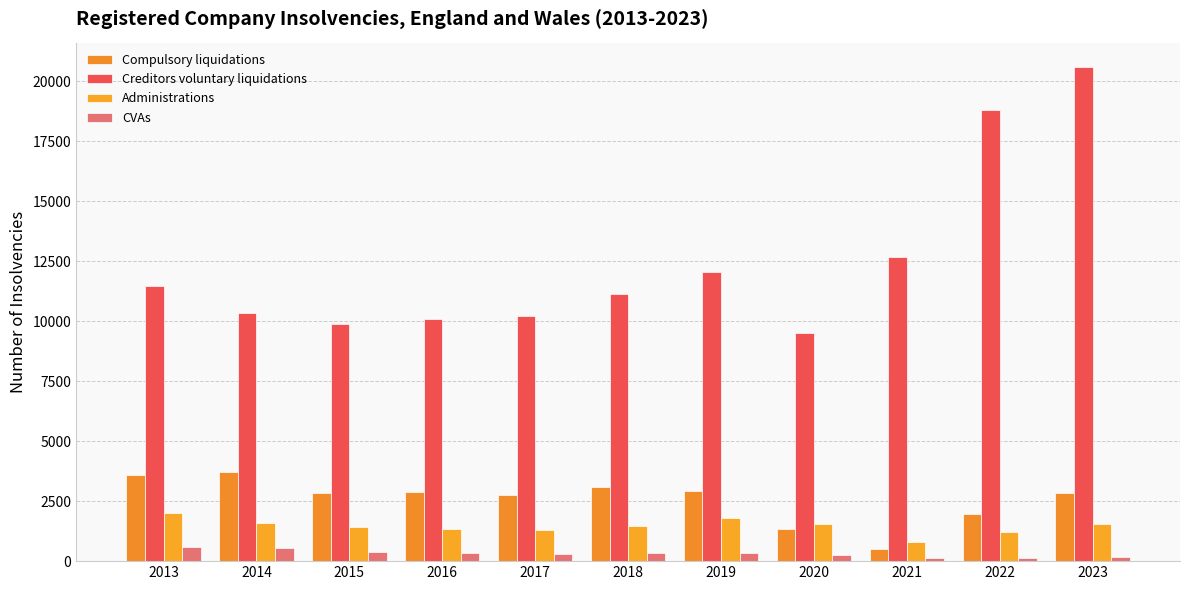

Reading left to right, transcribe all the data shown in this chart.

Compulsory liquidations: 2013=3589	2014=3716	2015=2853	2016=2886	2017=2747	2018=3088	2019=2943	2020=1353	2021=491	2022=1961	2023=2827
Creditors voluntary liquidations: 2013=11483	2014=10352	2015=9901	2016=10088	2017=10197	2018=11143	2019=12056	2020=9488	2021=12656	2022=18819	2023=20577
Administrations: 2013=2004	2014=1601	2015=1412	2016=1346	2017=1316	2018=1463	2019=1813	2020=1527	2021=796	2022=1231	2023=1567
CVAs: 2013=569	2014=559	2015=372	2016=345	2017=307	2018=355	2019=351	2020=260	2021=115	2022=111	2023=185